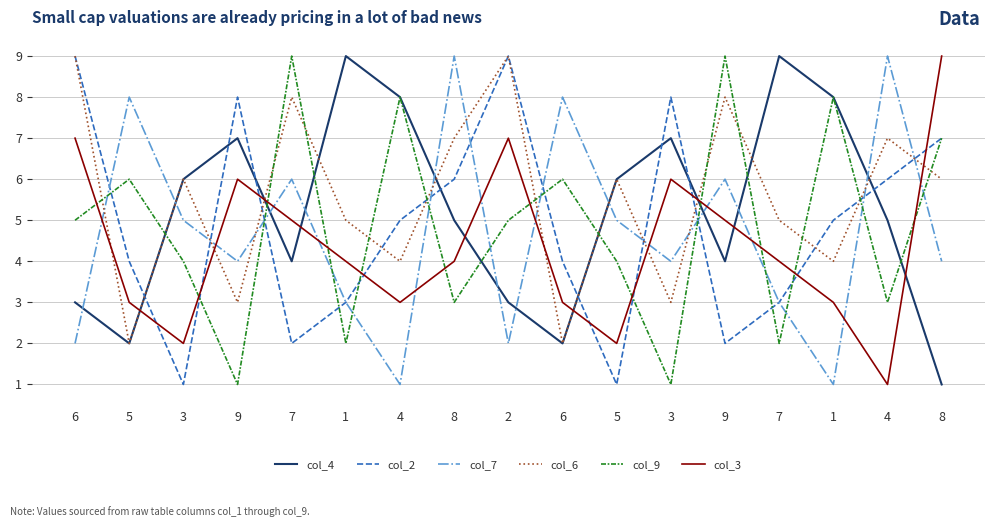

How many categories are shown in the chart?

17